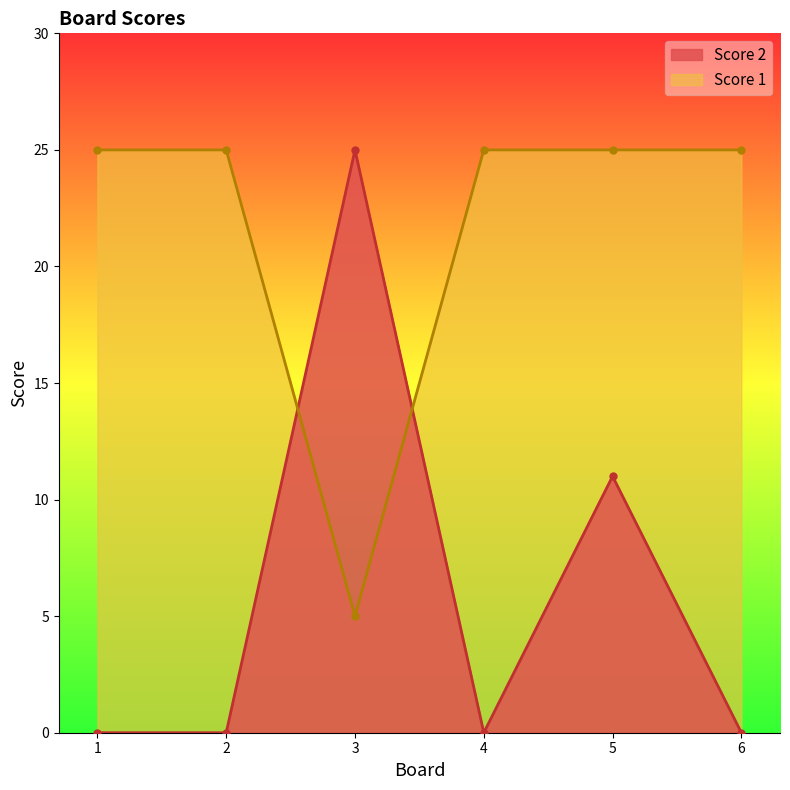

How many lines are shown in the chart?

2